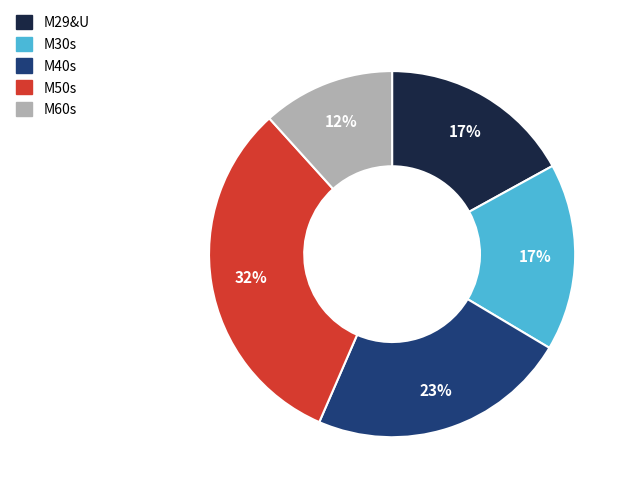

How many segments does this pie chart have?

5